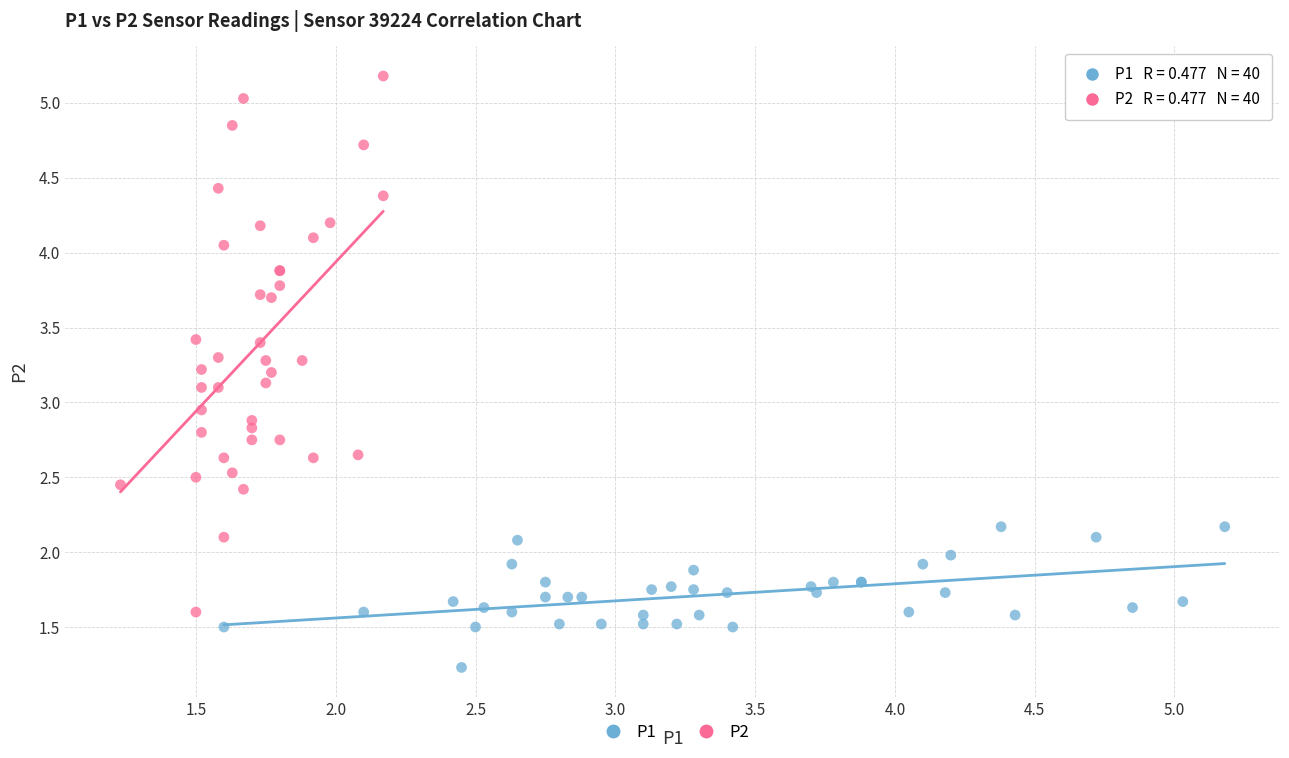

Which series reaches the minimum Y coordinate?

P1